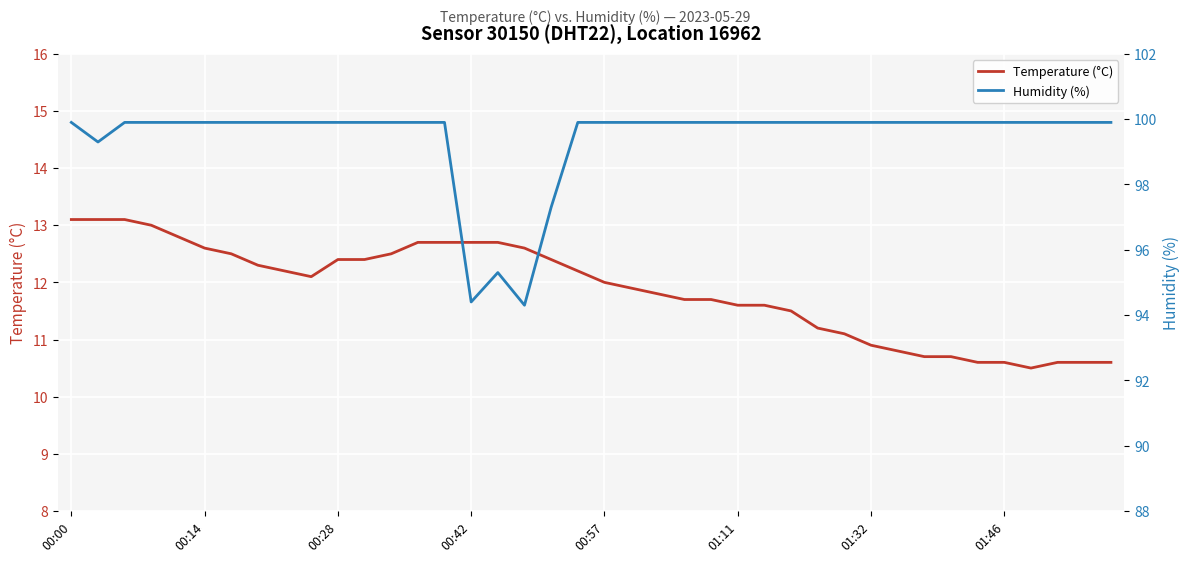

What is the sum of the Humidity (%) values at 33 and 24?

199.8